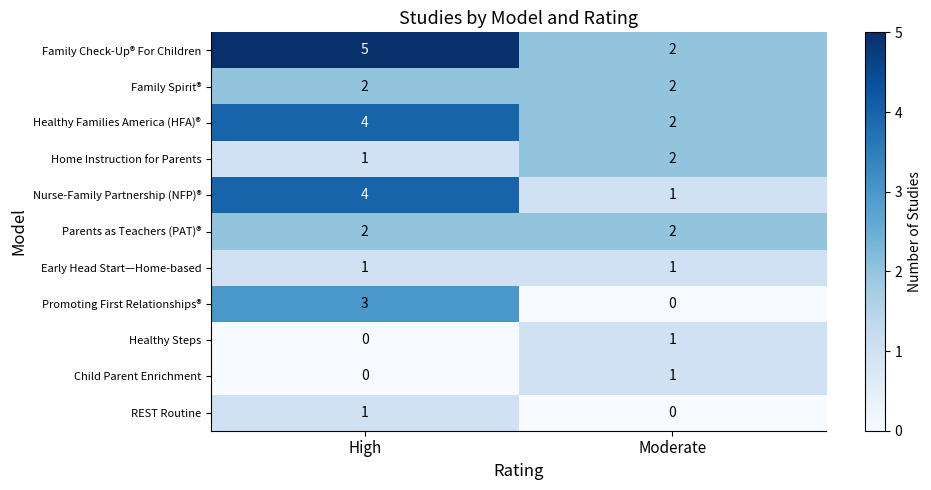

What is the average value of the Healthy Families America (HFA)® series?

3